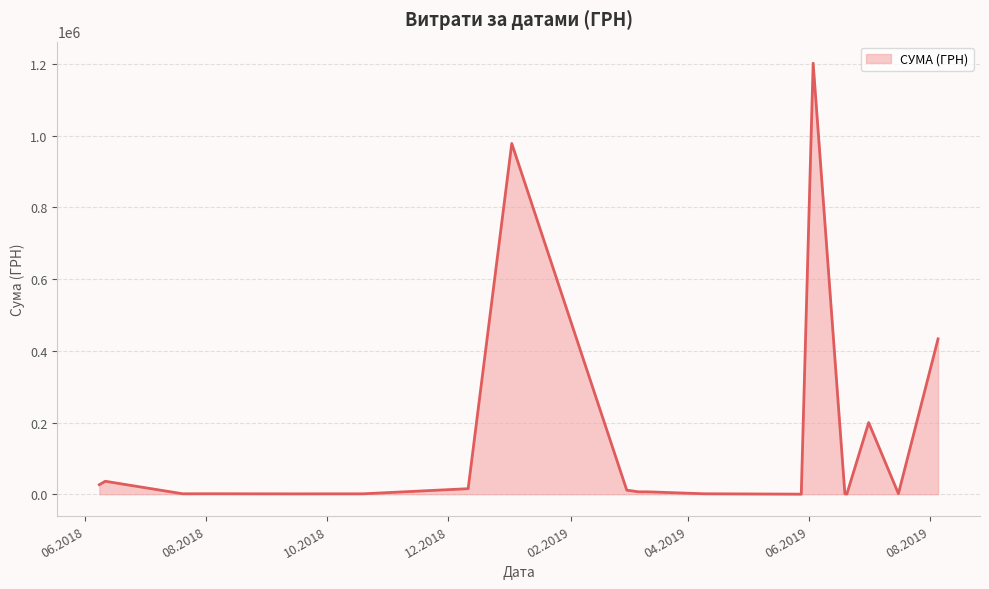

What is the maximum value shown in the chart?

1202411.5